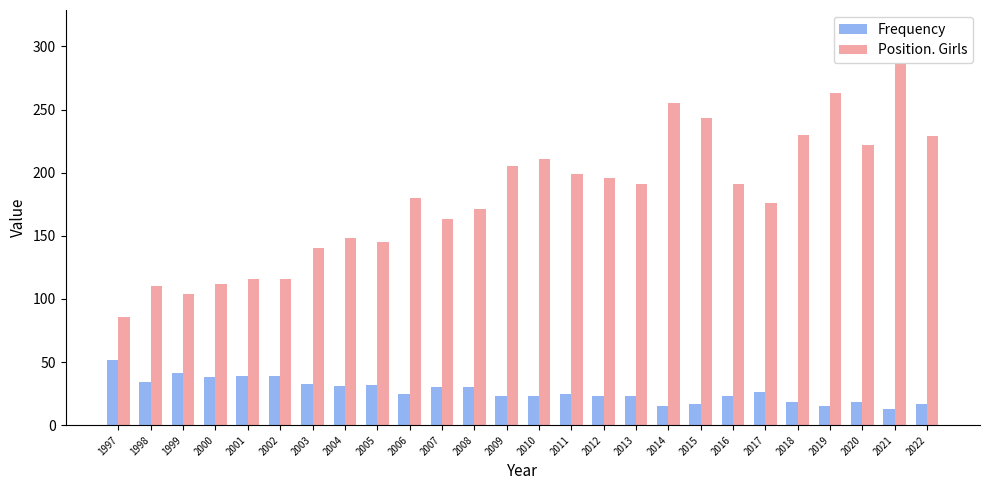

What is the value of the Frequency bar at the 14th from the left?

23